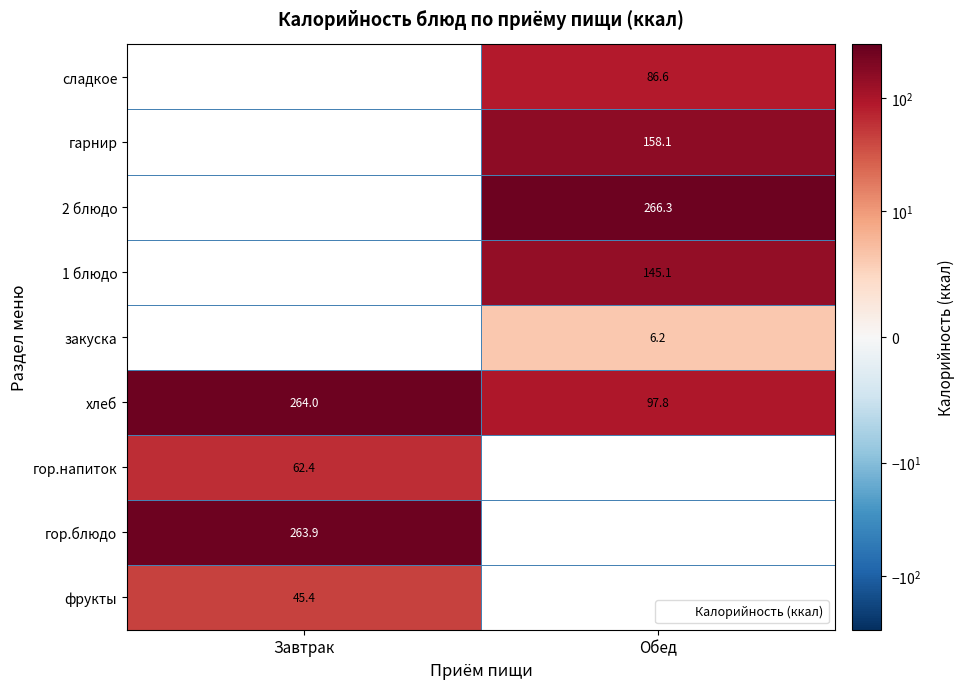

Rank the categories by 2 блюдо value from highest to lowest.

Завтрак, Обед